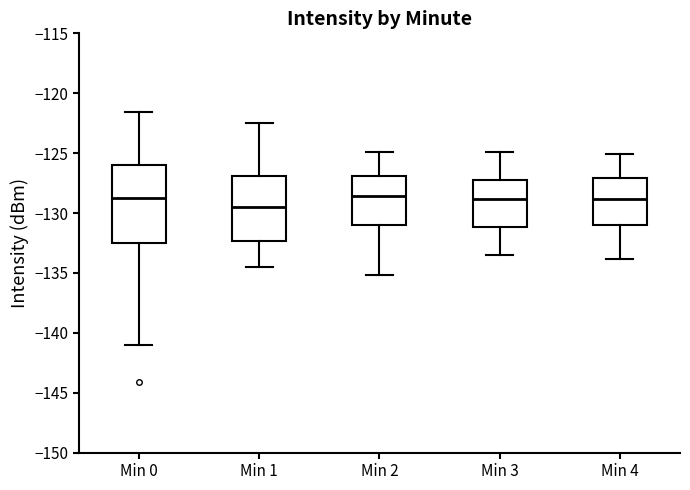

Comparing the boxes themselves (not the whiskers), which one is the tallest?

Min 0